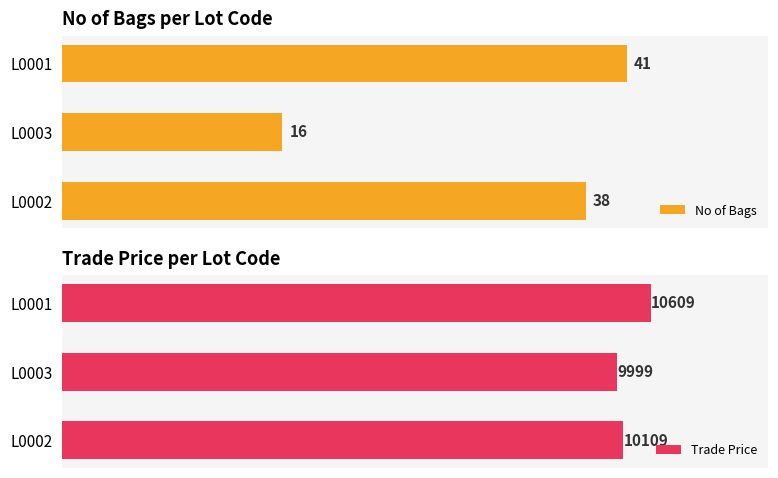

At how many categories does at least one series exceed 2837?

3